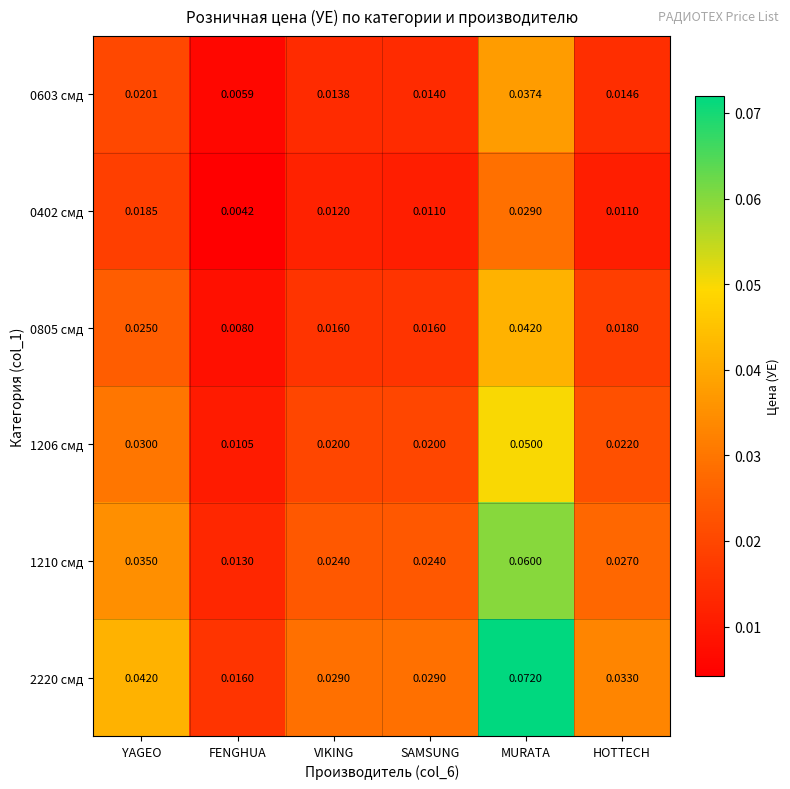

How many data points does each series have?

6